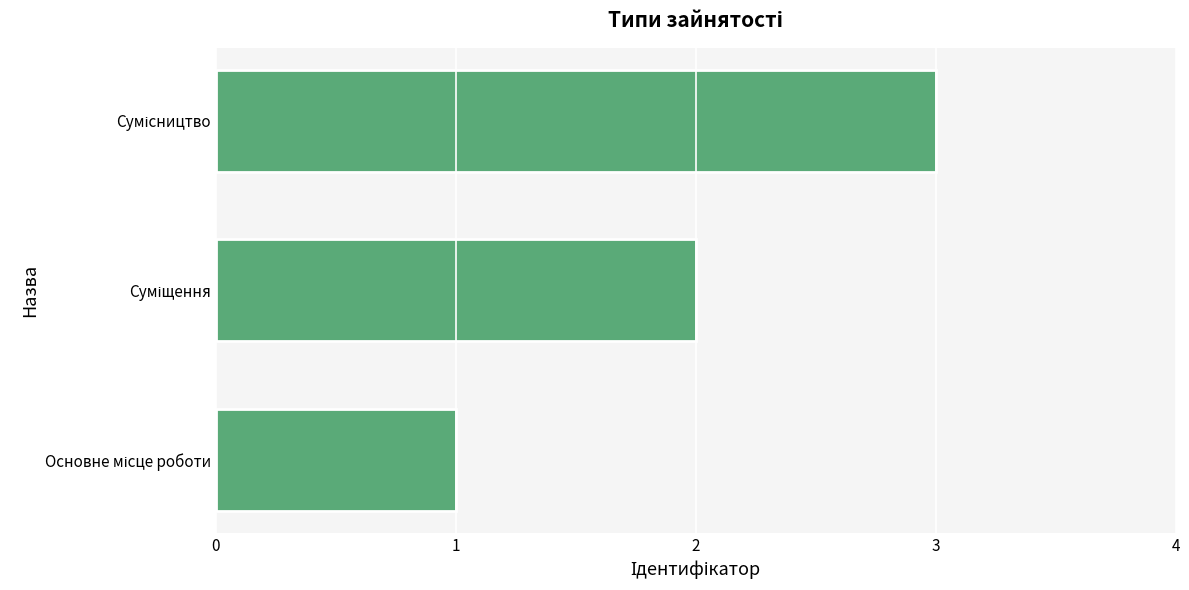

What is the sum of all values?

6